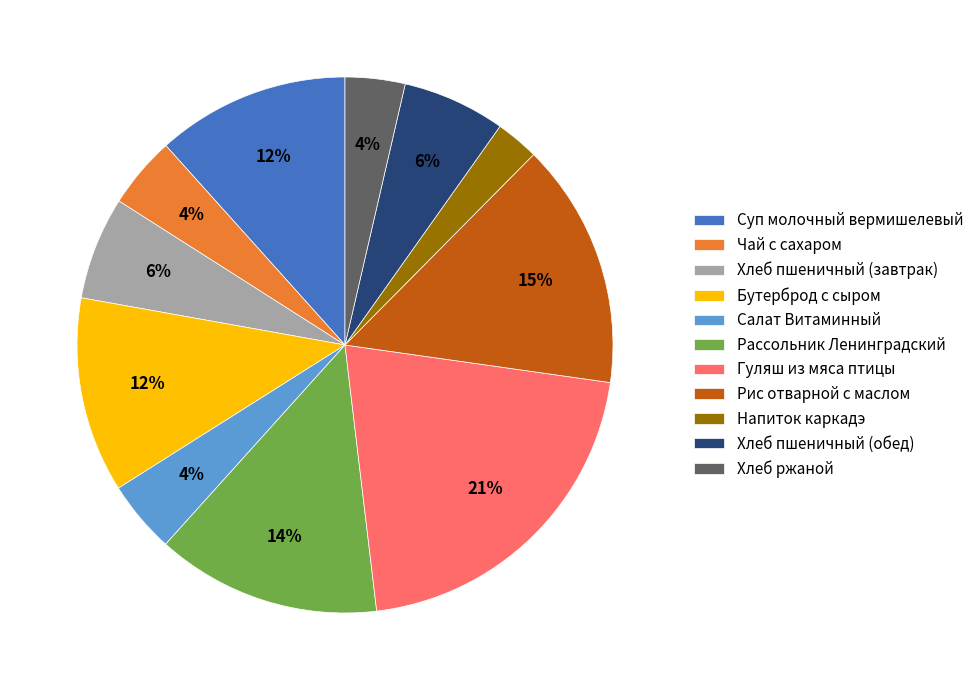

To the nearest percent, what is the difference between the largest and smallest slice percentages?

18%